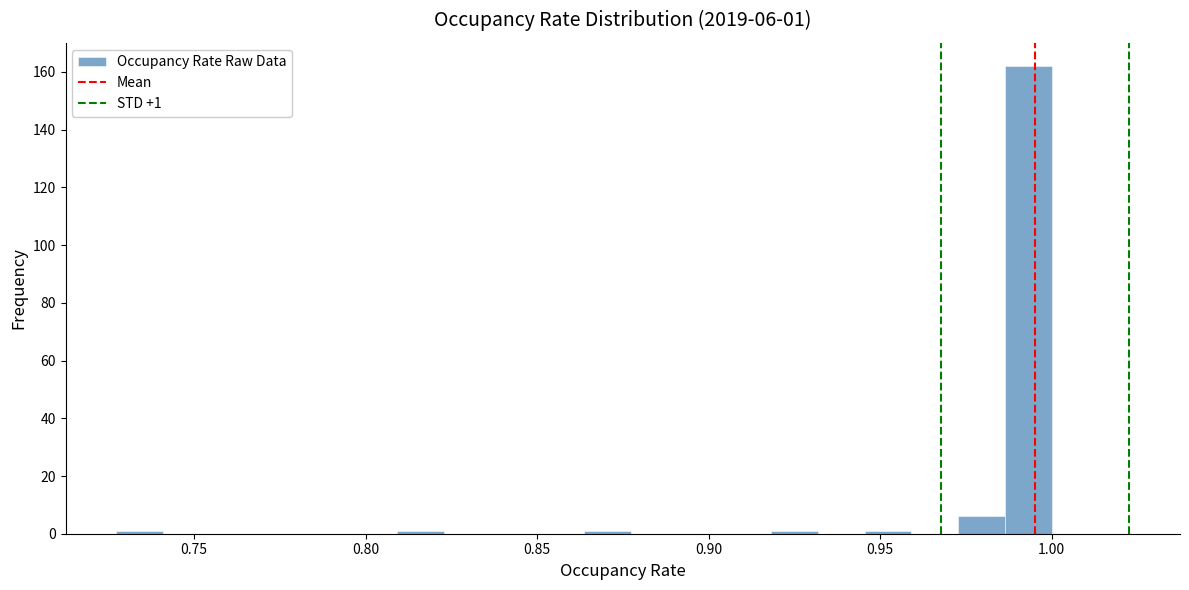

Read against the x-axis, roughly where is the centre of the tallest bar?

0.995